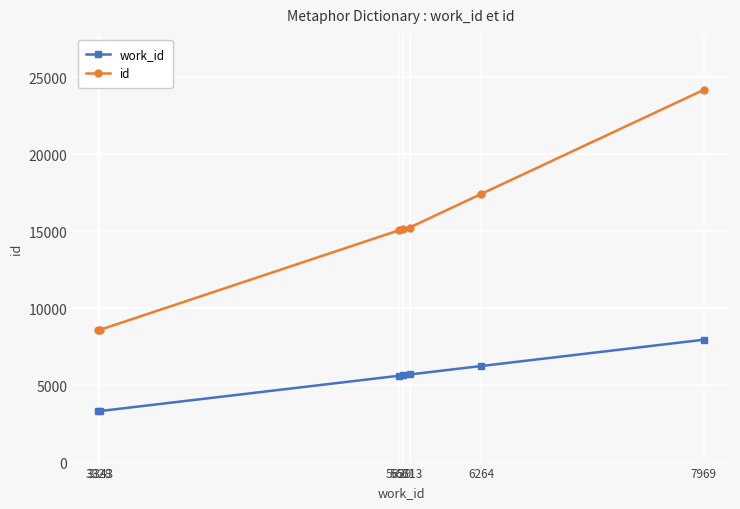

How many data points in id are less than 15123?

3